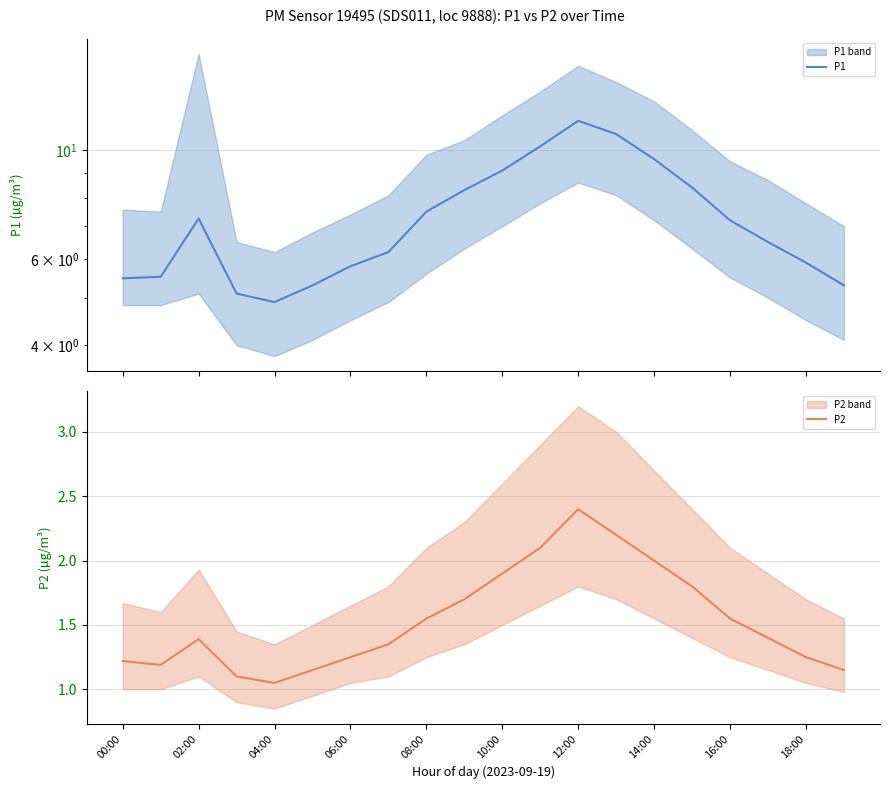

The value of P2 at 18:00 is 1.8. True or false?

False